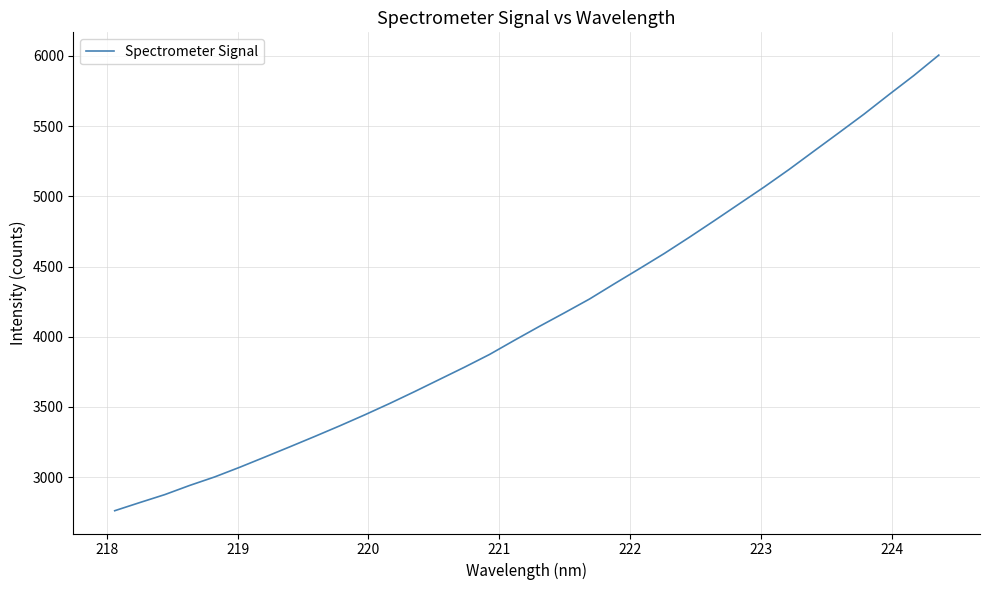

What is the minimum value shown in the chart?

2760.5